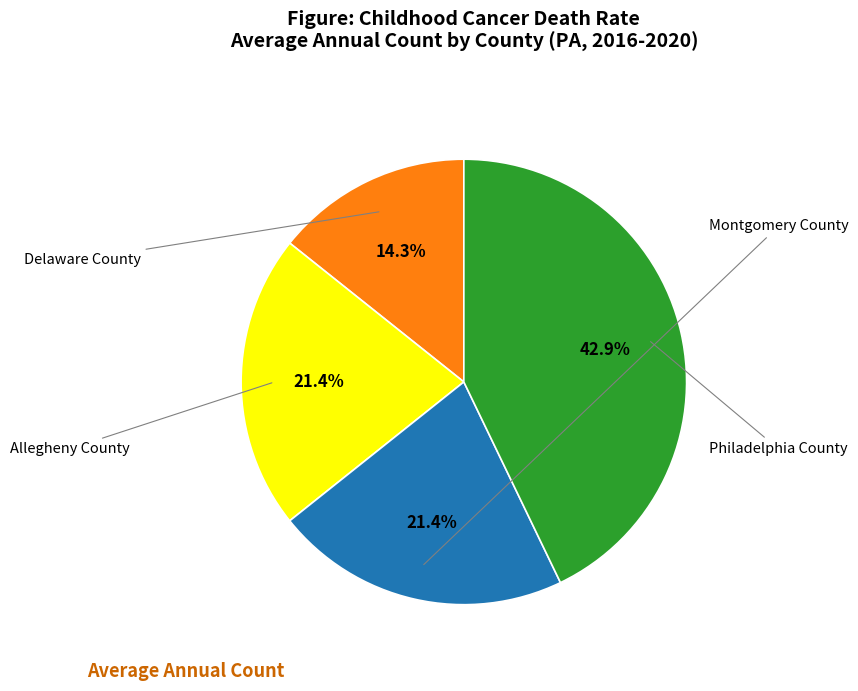

How many slices are in this pie chart?

4